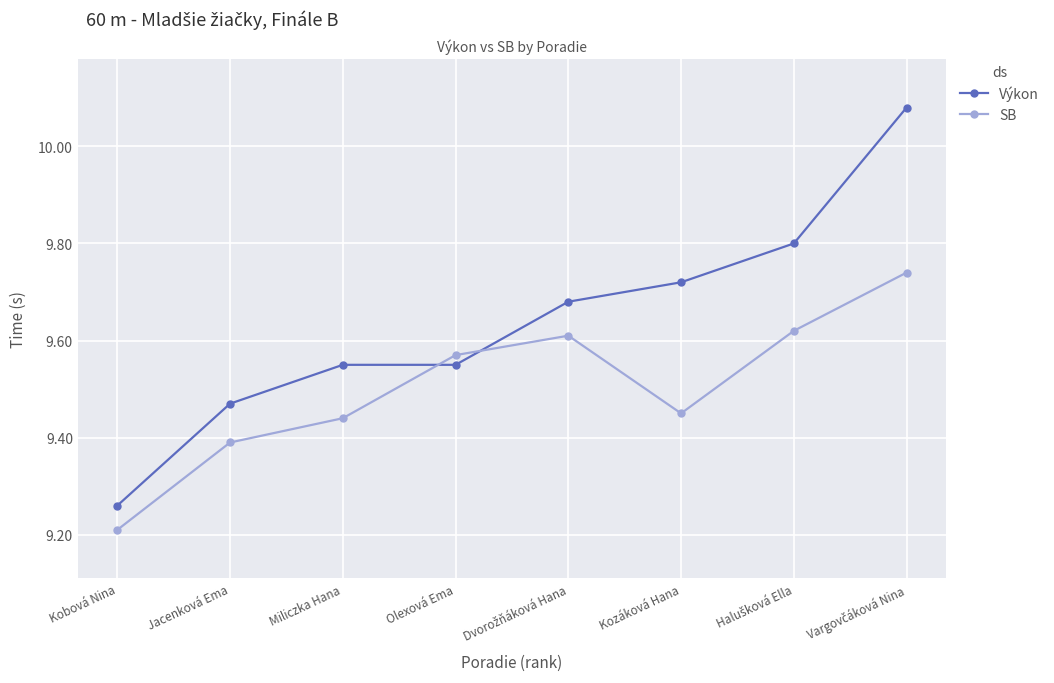

Which series has the widest spread of values?

Výkon